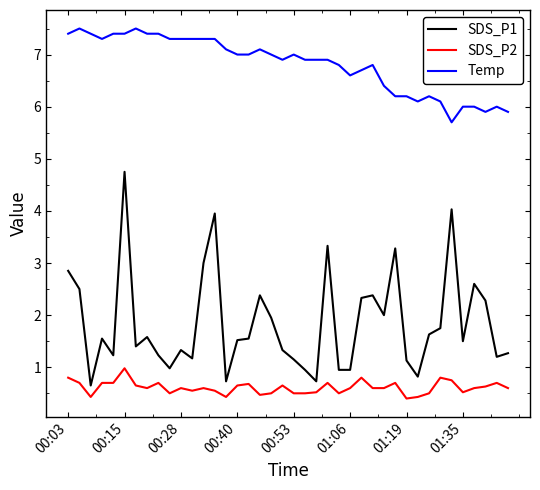

True or false: Temp and SDS_P1 cross at least once.

False